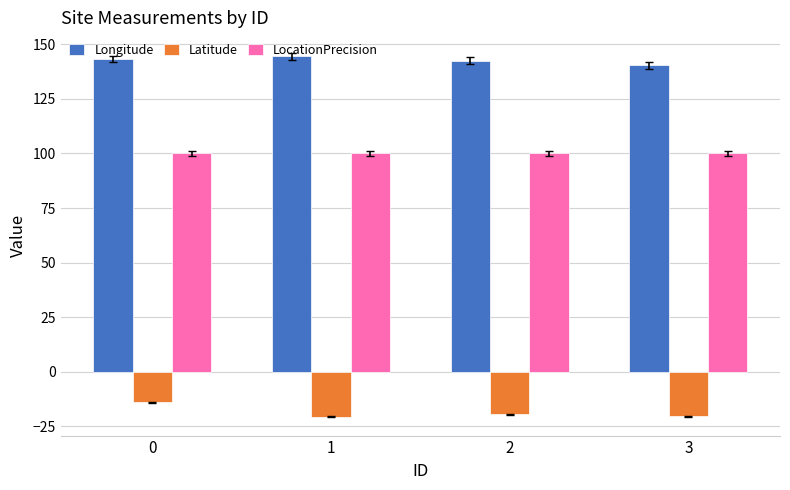

What is the minimum value shown in the chart?

-20.7